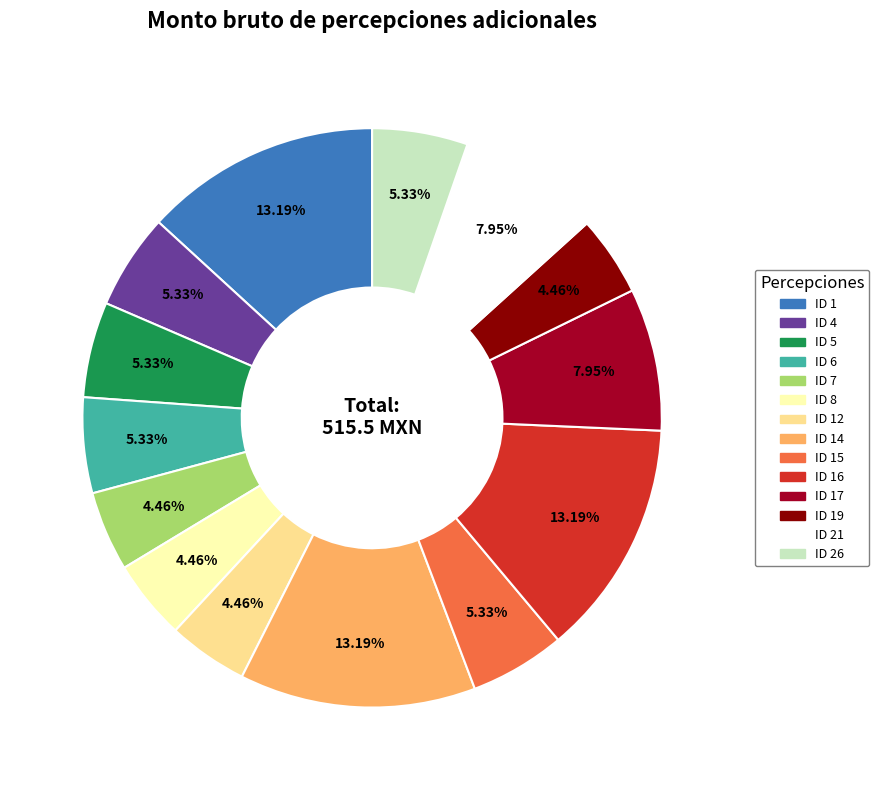

Is there any slice that represents more than half of the pie?

No